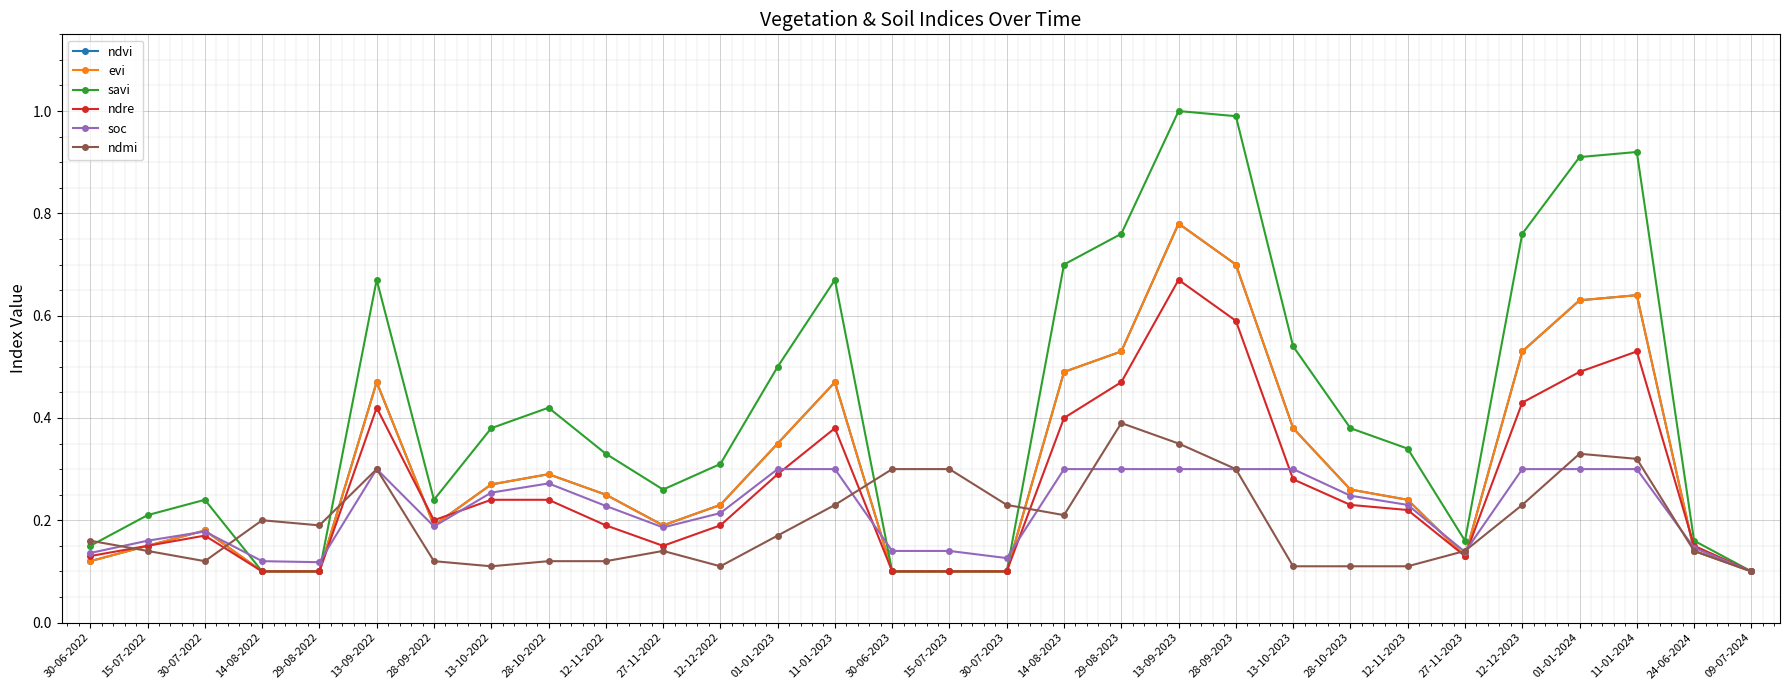

Which series has the widest spread of values?

savi